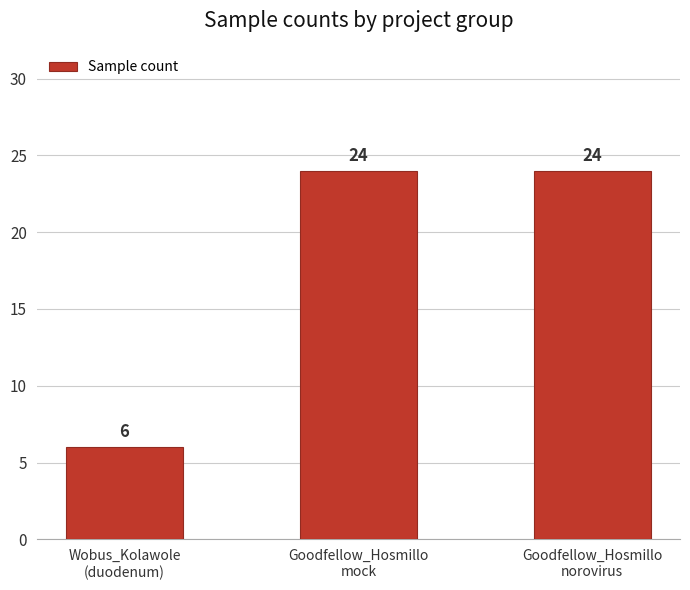

The value at Wobus_Kolawole
(duodenum) is 9. True or false?

False